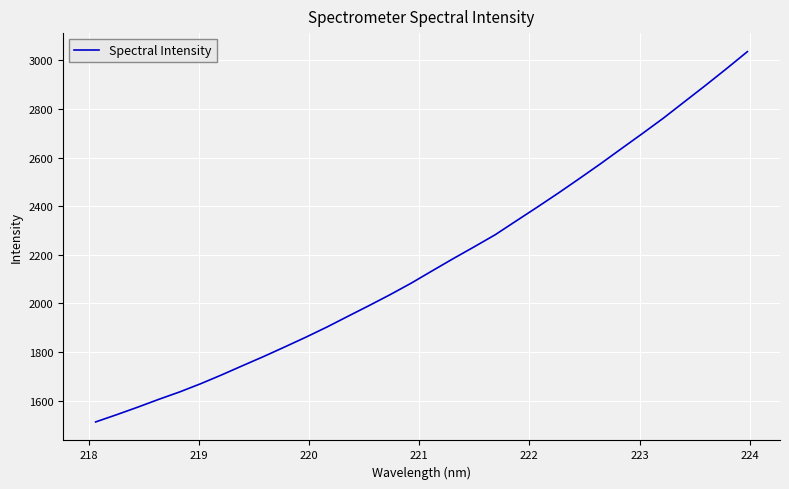

What is the difference between the maximum and minimum values?

1524.1